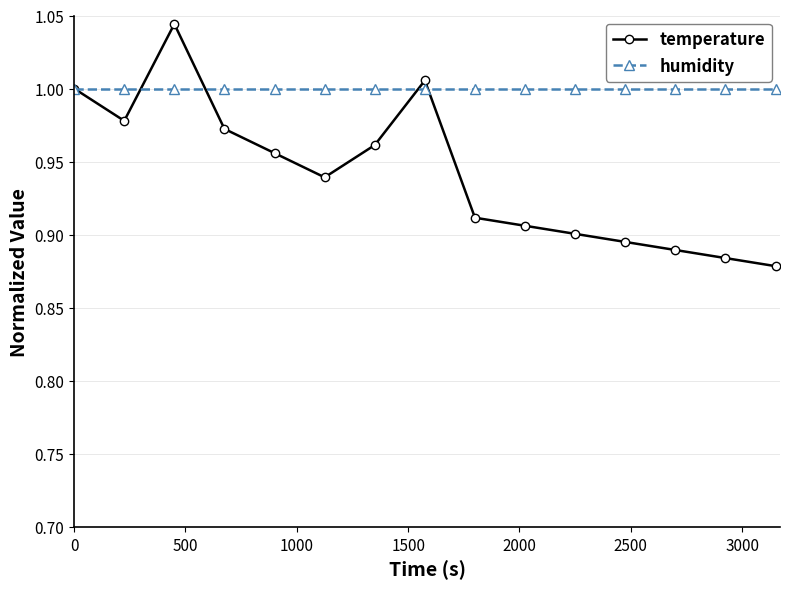

Which series ends up on top after the final intersection of humidity and temperature?

humidity